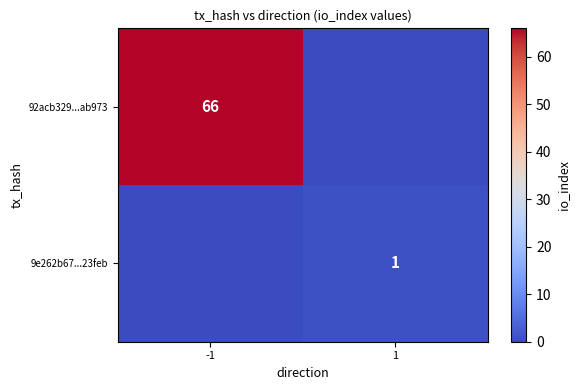

At which category is the sum across all series the highest?

-1